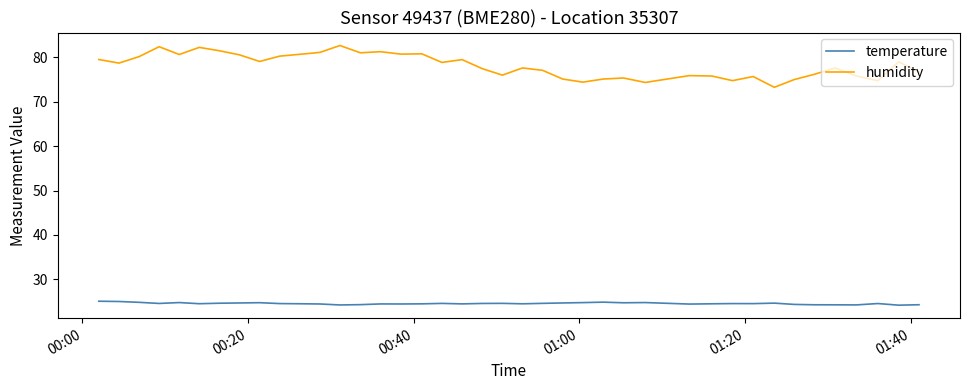

True or false: temperature and humidity cross at least once.

False